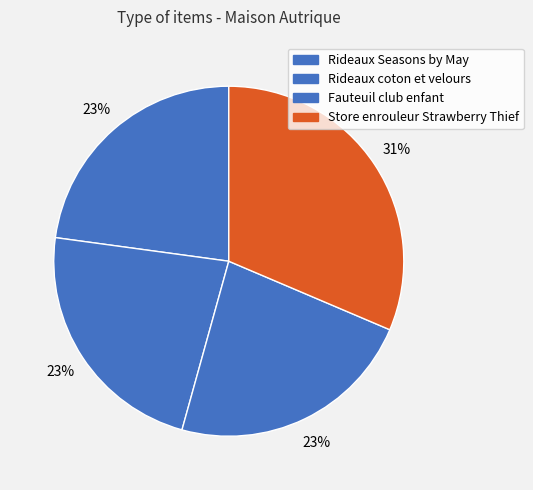

To the nearest percent, what portion does Rideaux Seasons by May represent?

23%